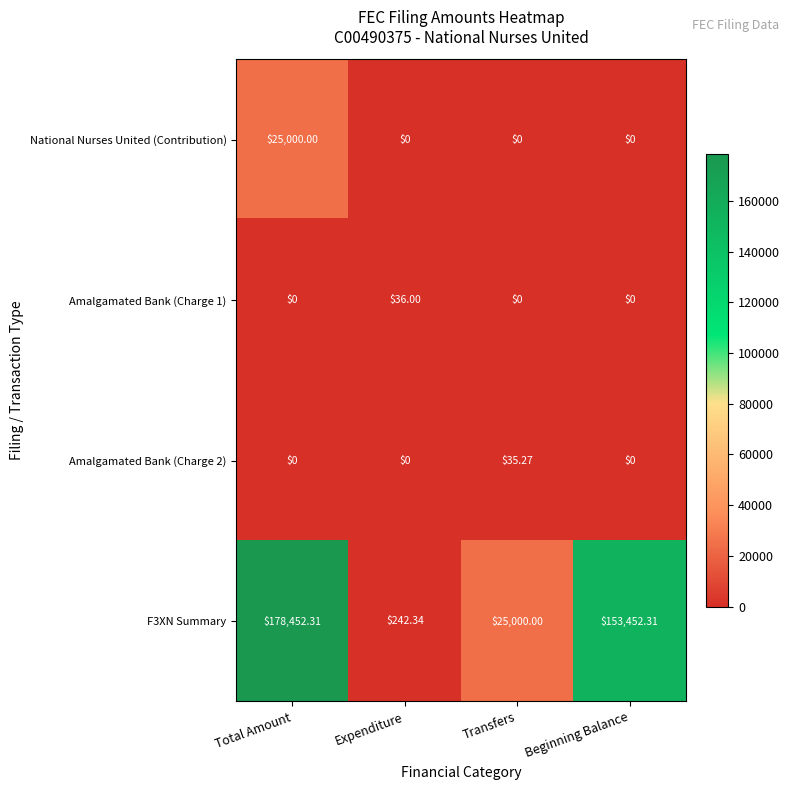

At which category is the sum across all series the highest?

Total Amount